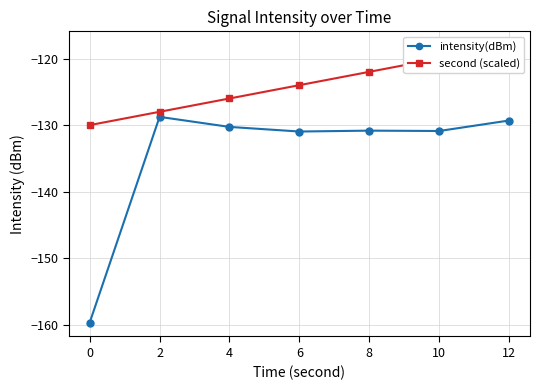

How many distinct data groups are displayed?

2